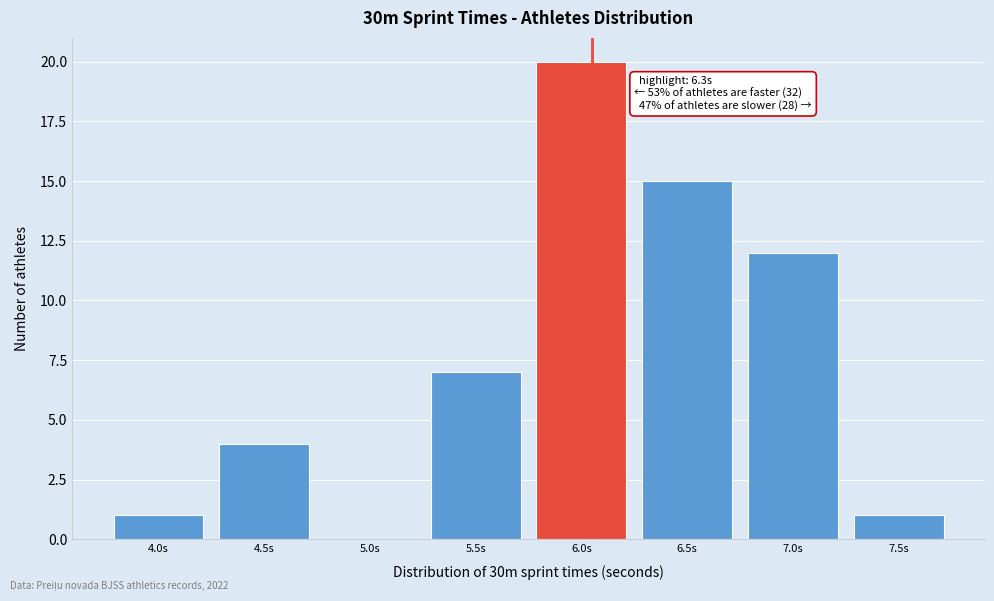

Reading right to left, transcribe all the data shown in this chart.

7.5s=1	7.0s=12	6.5s=15	6.0s=20	5.5s=7	5.0s=0	4.5s=4	4.0s=1